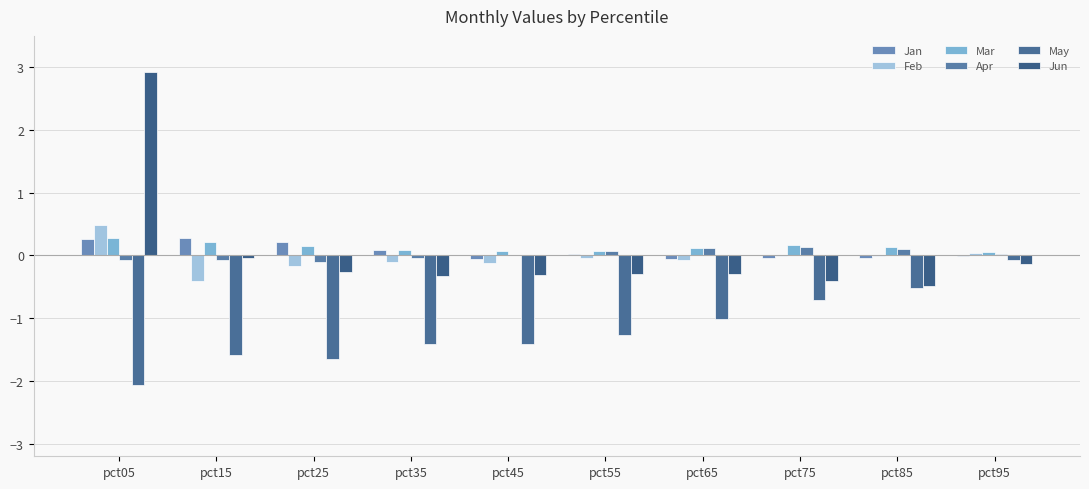

What is the value of the Apr bar at the 8th from the left?

0.1